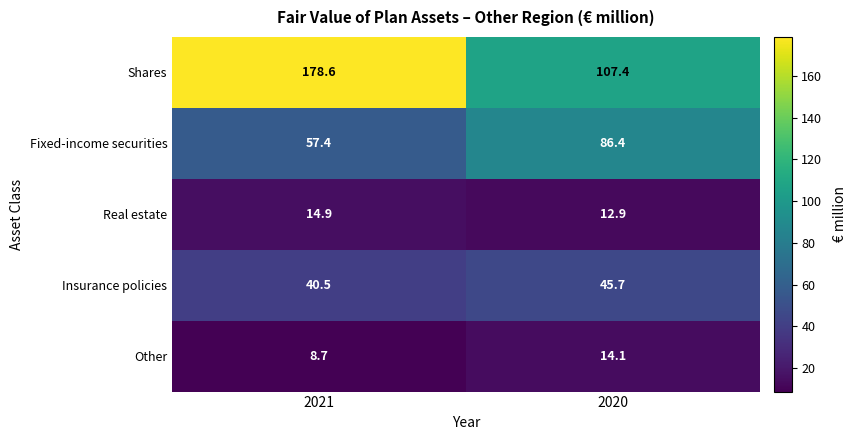

Reading left to right, extract all data points from this chart.

Shares: 2021=178.6	2020=107.4
Fixed-income securities: 2021=57.4	2020=86.4
Real estate: 2021=14.9	2020=12.9
Insurance policies: 2021=40.5	2020=45.7
Other: 2021=8.7	2020=14.1